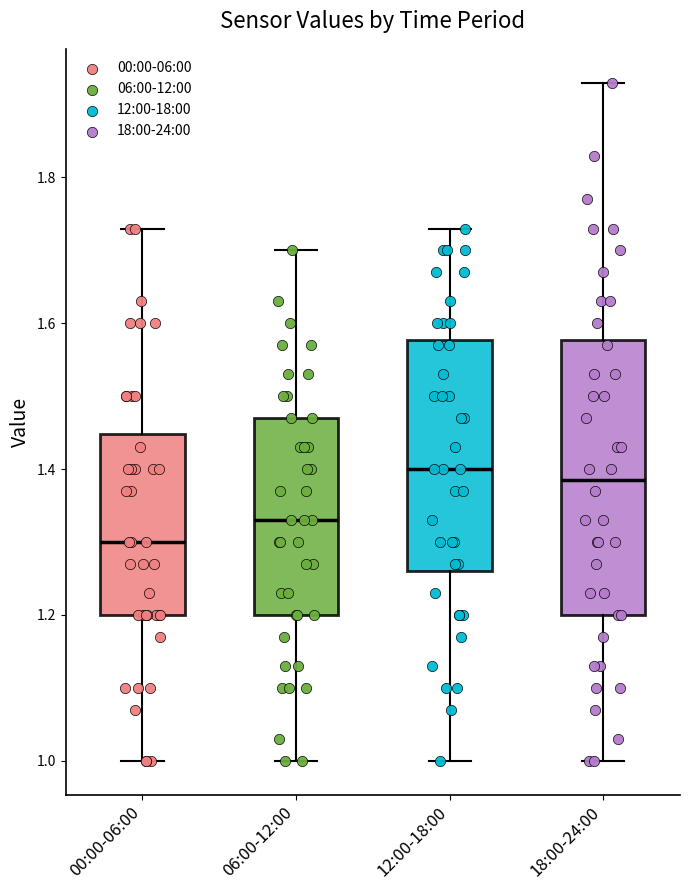

Where is the lower edge of the box for 18:00-24:00 on the y-axis? The values are not printed on the chart, so give them approximately, as read against the axis.

1.20